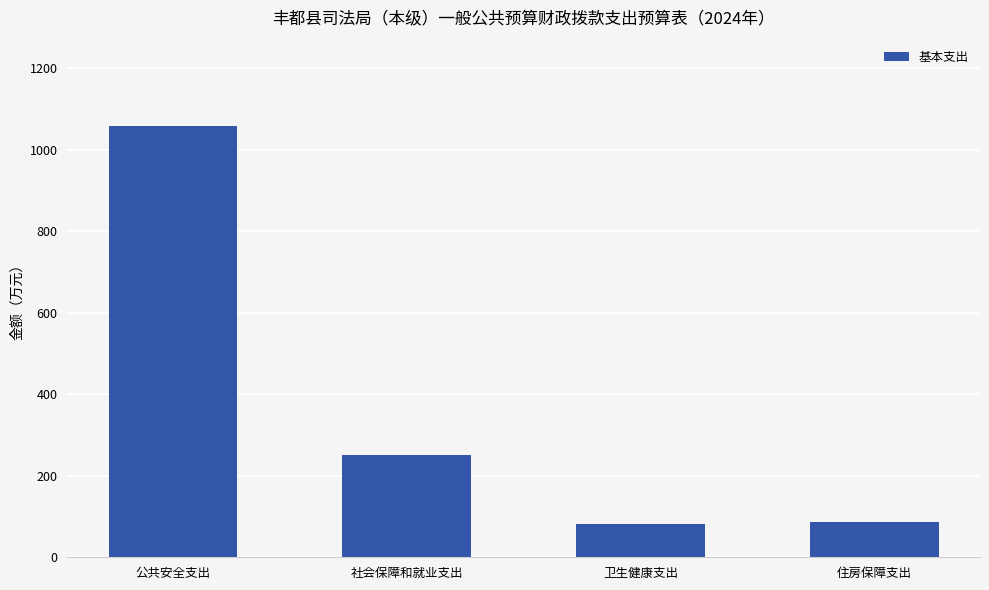

What is the label of the 3rd bar from the right?

社会保障和就业支出